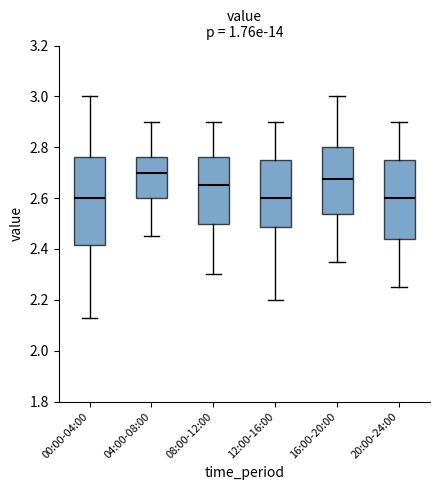

Reading left to right, read every box against the y-axis: the position of its median line, the range the box covers, and the ends of its whiskers. The values are not printed on the chart, so give them approximately, as read against the axis.

00:00-04:00: median 2.60, box 2.42 to 2.76, whiskers 2.14 to 3.00
04:00-08:00: median 2.70, box 2.60 to 2.76, whiskers 2.46 to 2.90
08:00-12:00: median 2.66, box 2.50 to 2.76, whiskers 2.30 to 2.90
12:00-16:00: median 2.60, box 2.48 to 2.76, whiskers 2.20 to 2.90
16:00-20:00: median 2.68, box 2.54 to 2.80, whiskers 2.36 to 3.00
20:00-24:00: median 2.60, box 2.44 to 2.76, whiskers 2.26 to 2.90